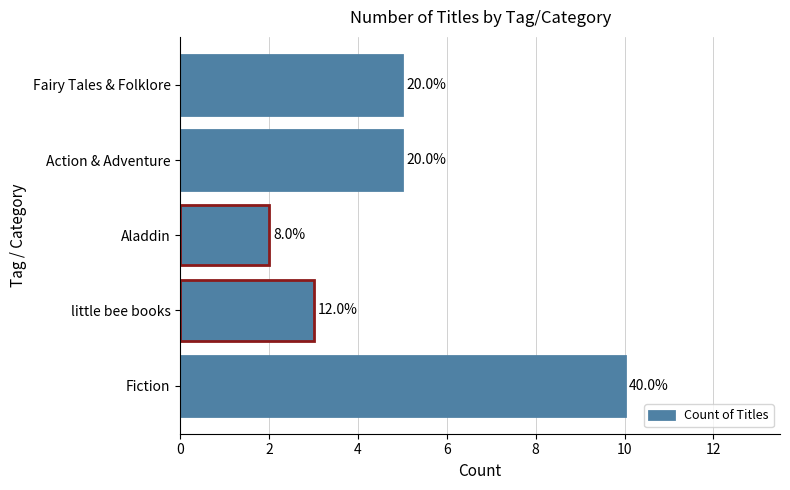

How many bars are there in total?

5